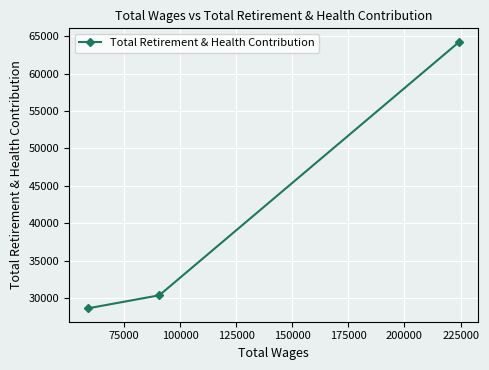

What is the minimum value shown in the chart?

28649